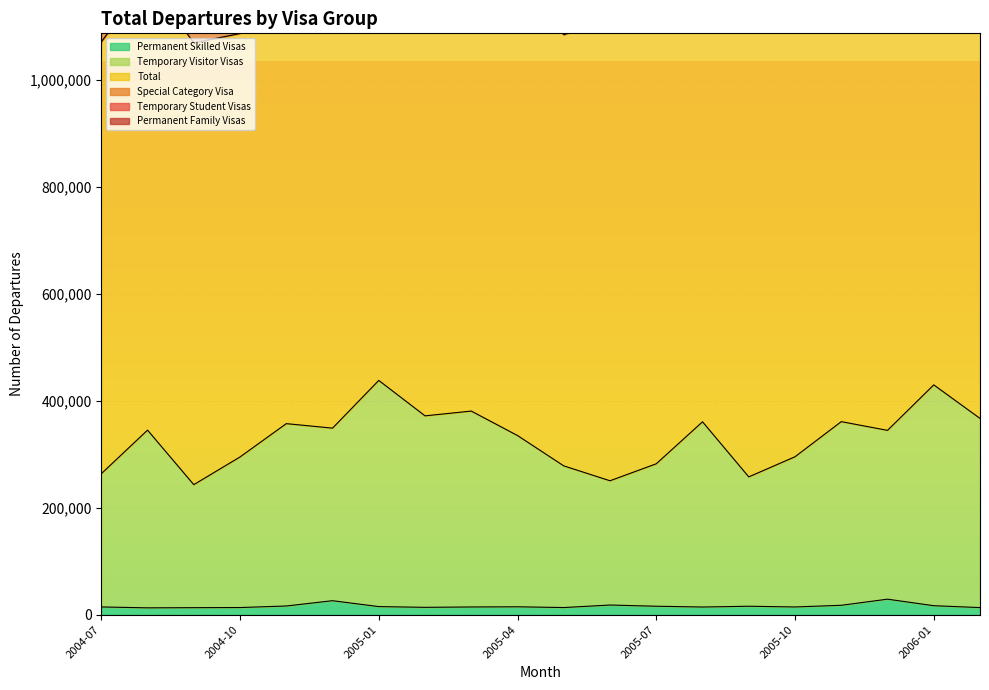

What position from the right is 2005-02?

13